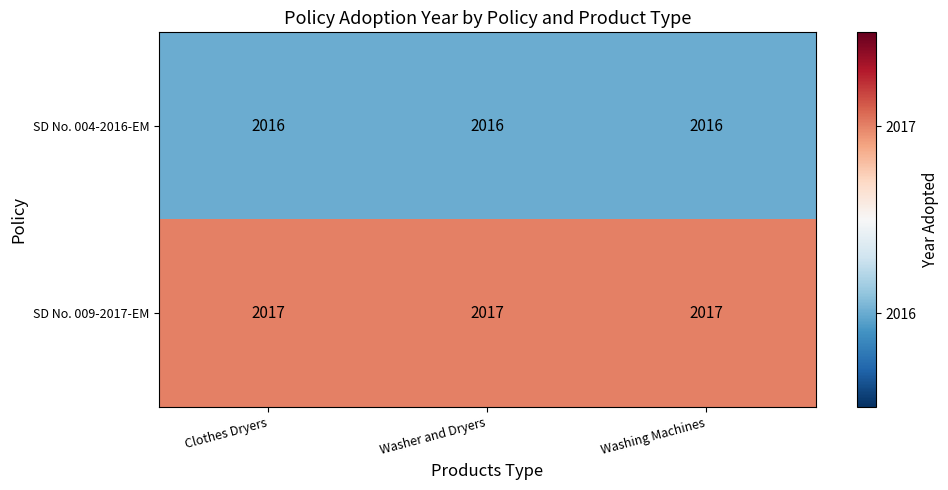

Which series has the largest total across all categories?

SD No. 009-2017-EM